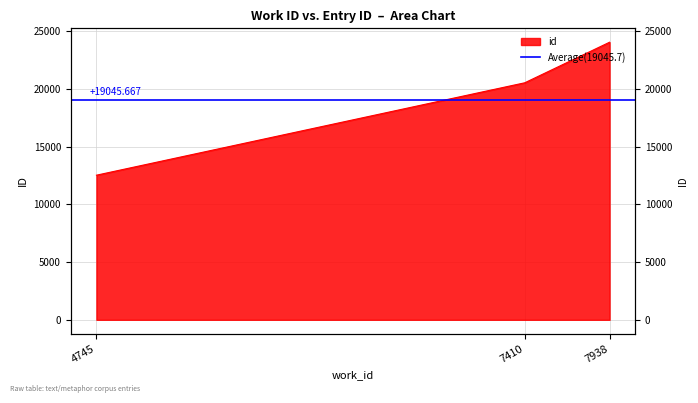

What is the sum of the values at 4745 and 7410?

33077